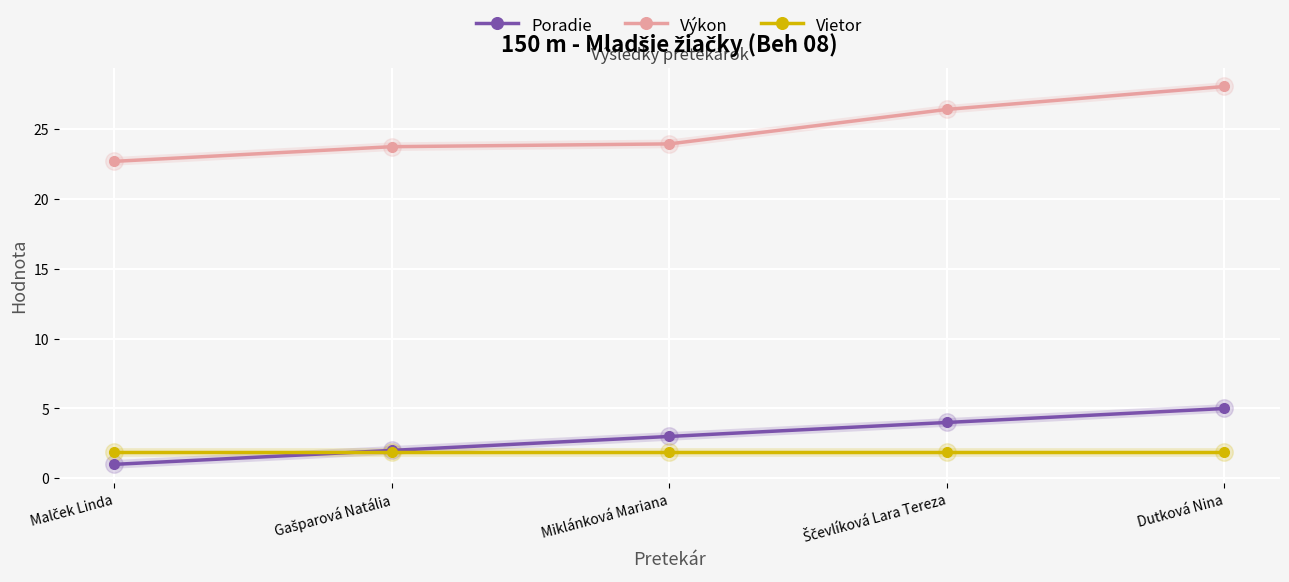

What is the lowest value of the Vietor series?

1.9